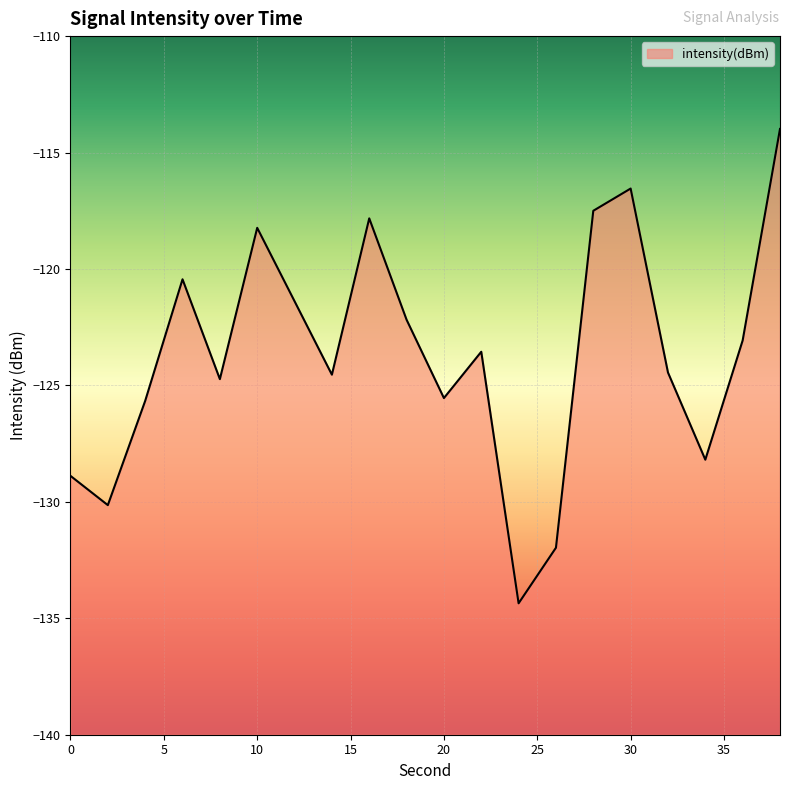

How many series are shown in this chart?

1